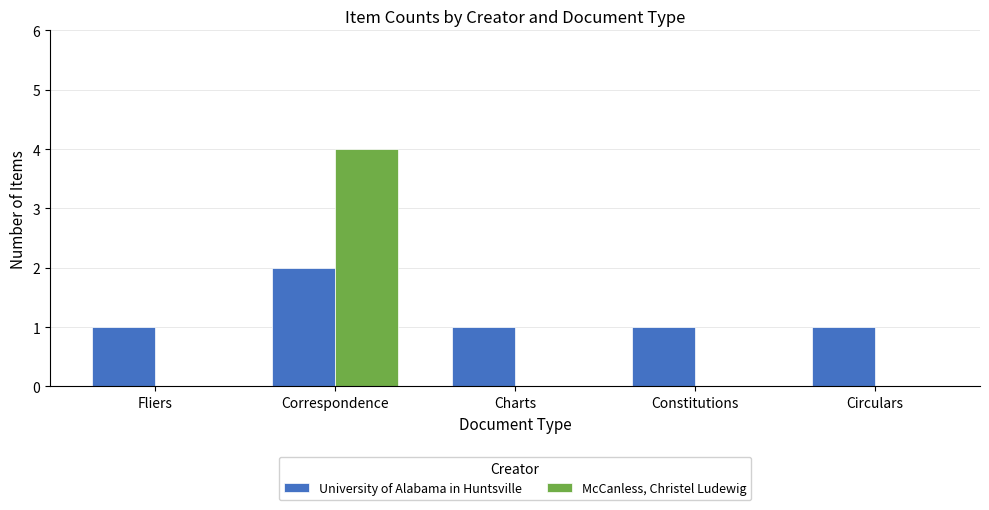

The University of Alabama in Huntsville series shows 0 at Charts. True or false?

False